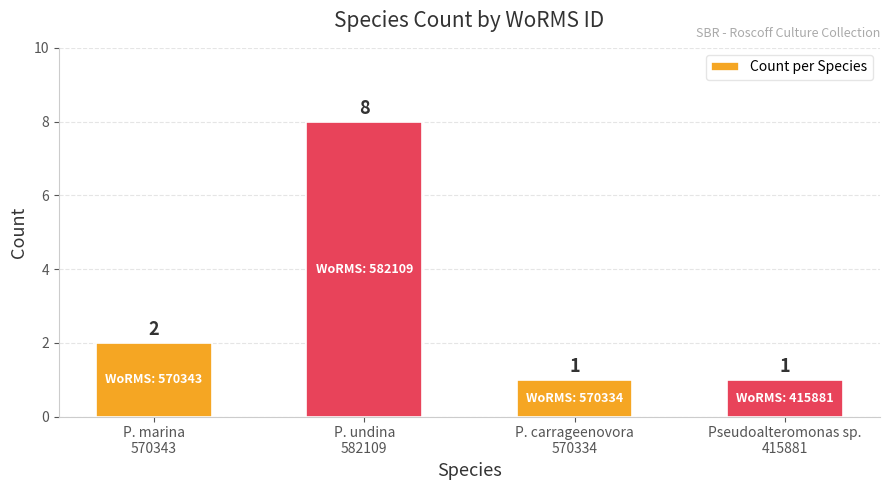

What is the sum of all values?

12